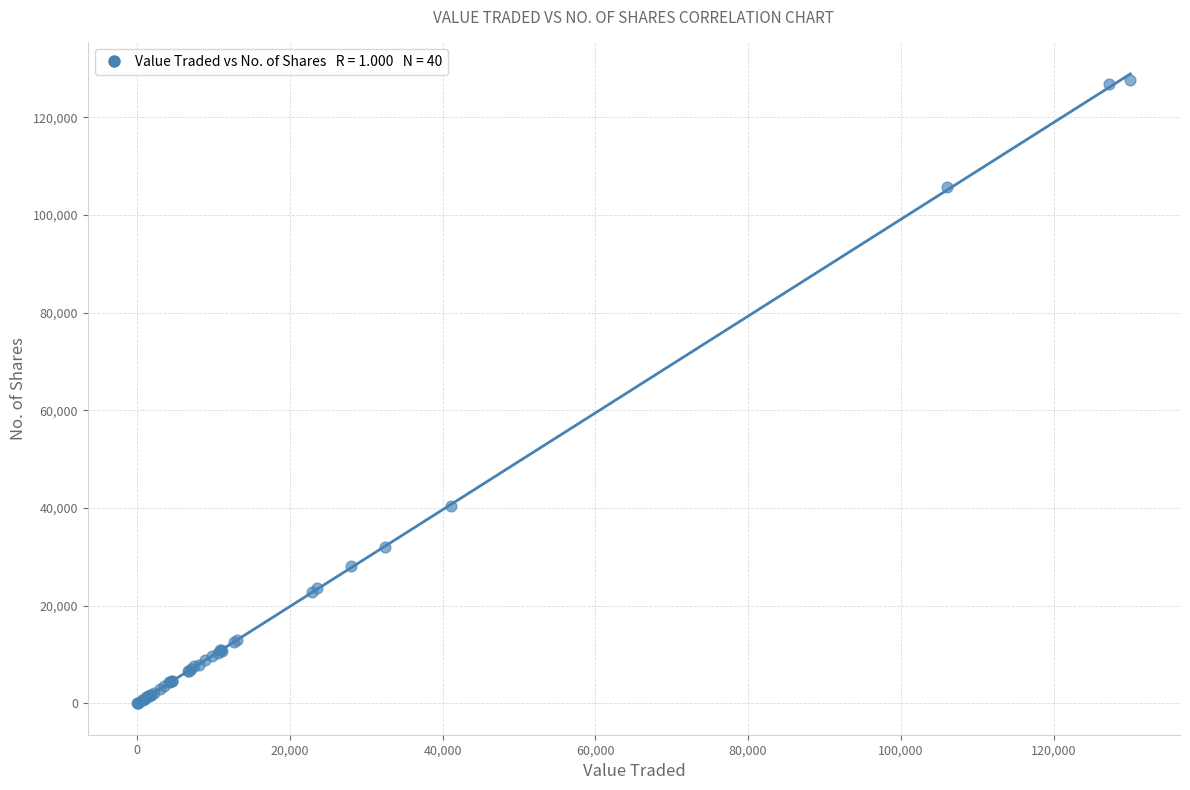

What Y value in the scatter plot is closest to 63836?

40478